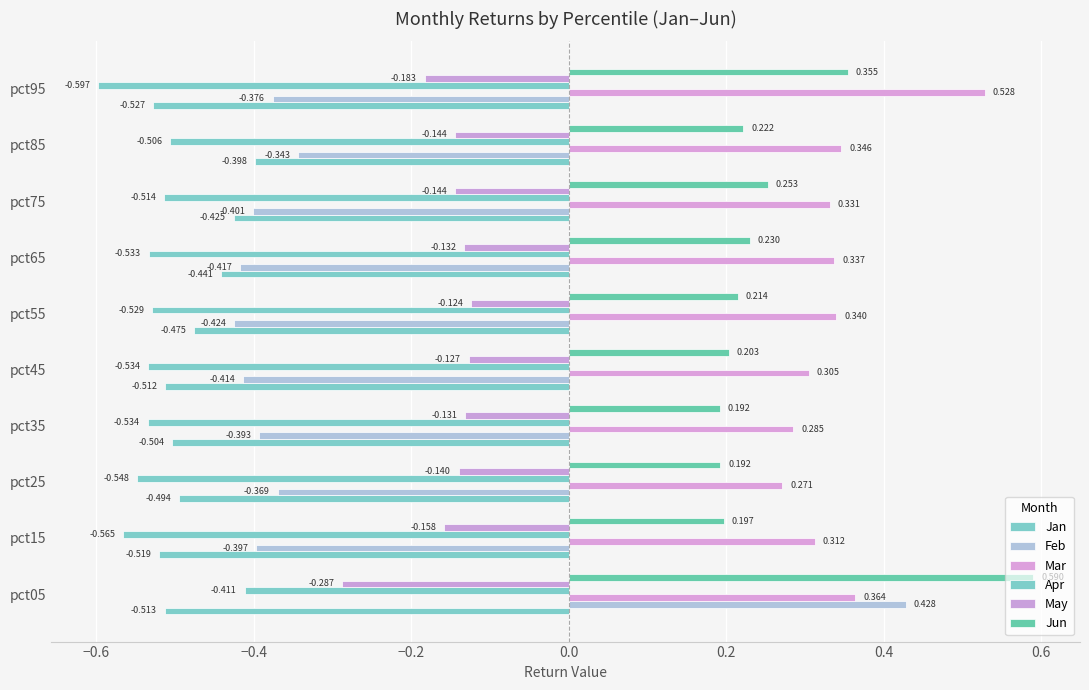

Reading right to left, list all the values displayed in this chart.

Jan: -0.5	-0.4	-0.4	-0.4	-0.5	-0.5	-0.5	-0.5	-0.5	-0.5
Feb: -0.4	-0.3	-0.4	-0.4	-0.4	-0.4	-0.4	-0.4	-0.4	0.4
Mar: 0.5	0.3	0.3	0.3	0.3	0.3	0.3	0.3	0.3	0.4
Apr: -0.6	-0.5	-0.5	-0.5	-0.5	-0.5	-0.5	-0.5	-0.6	-0.4
May: -0.2	-0.1	-0.1	-0.1	-0.1	-0.1	-0.1	-0.1	-0.2	-0.3
Jun: 0.4	0.2	0.3	0.2	0.2	0.2	0.2	0.2	0.2	0.6